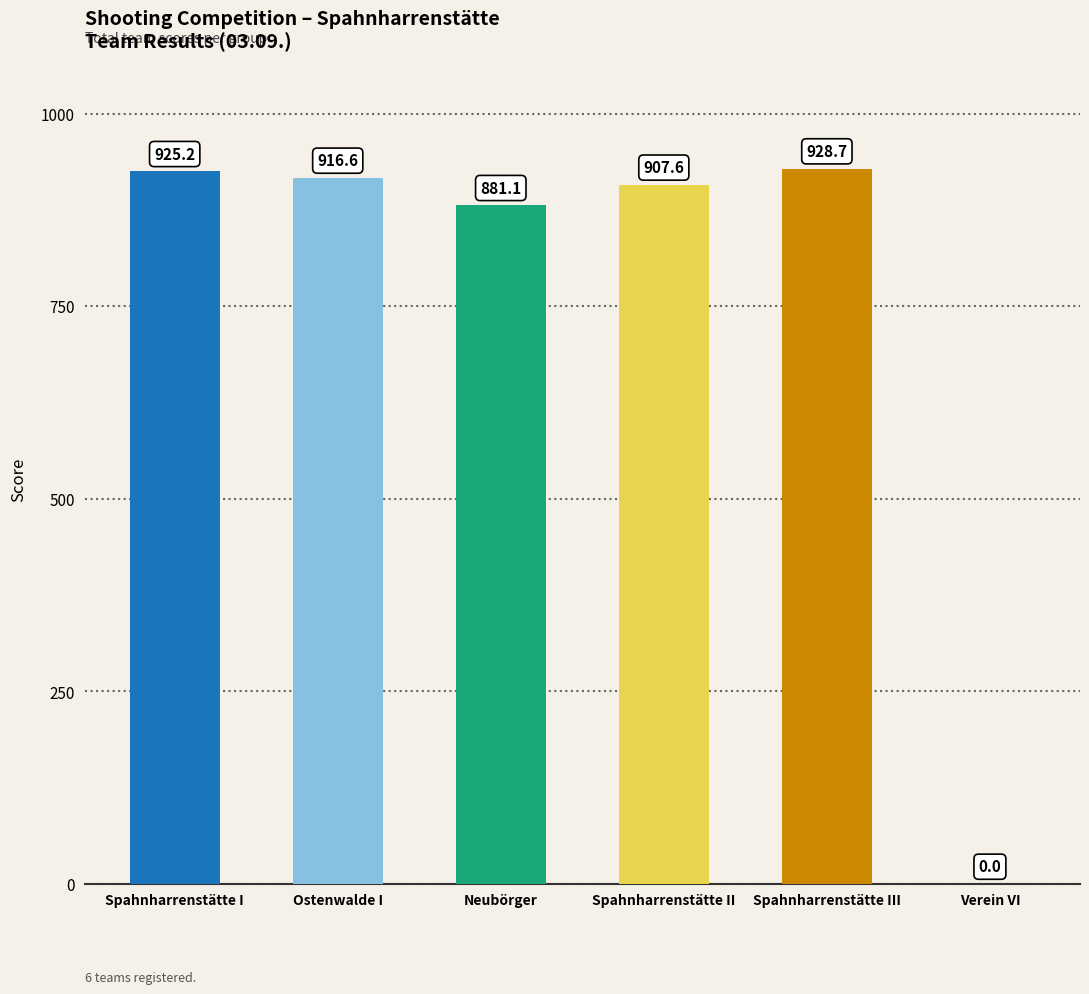

Between Spahnharrenstätte I and Spahnharrenstätte II, which is larger?

Spahnharrenstätte I